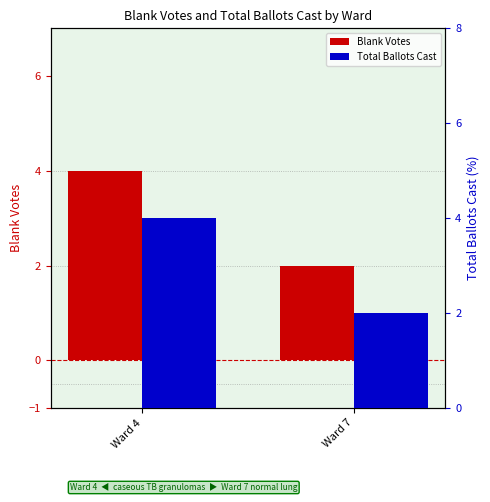

Where is Blank Votes nearest to the value 3?

Ward 4